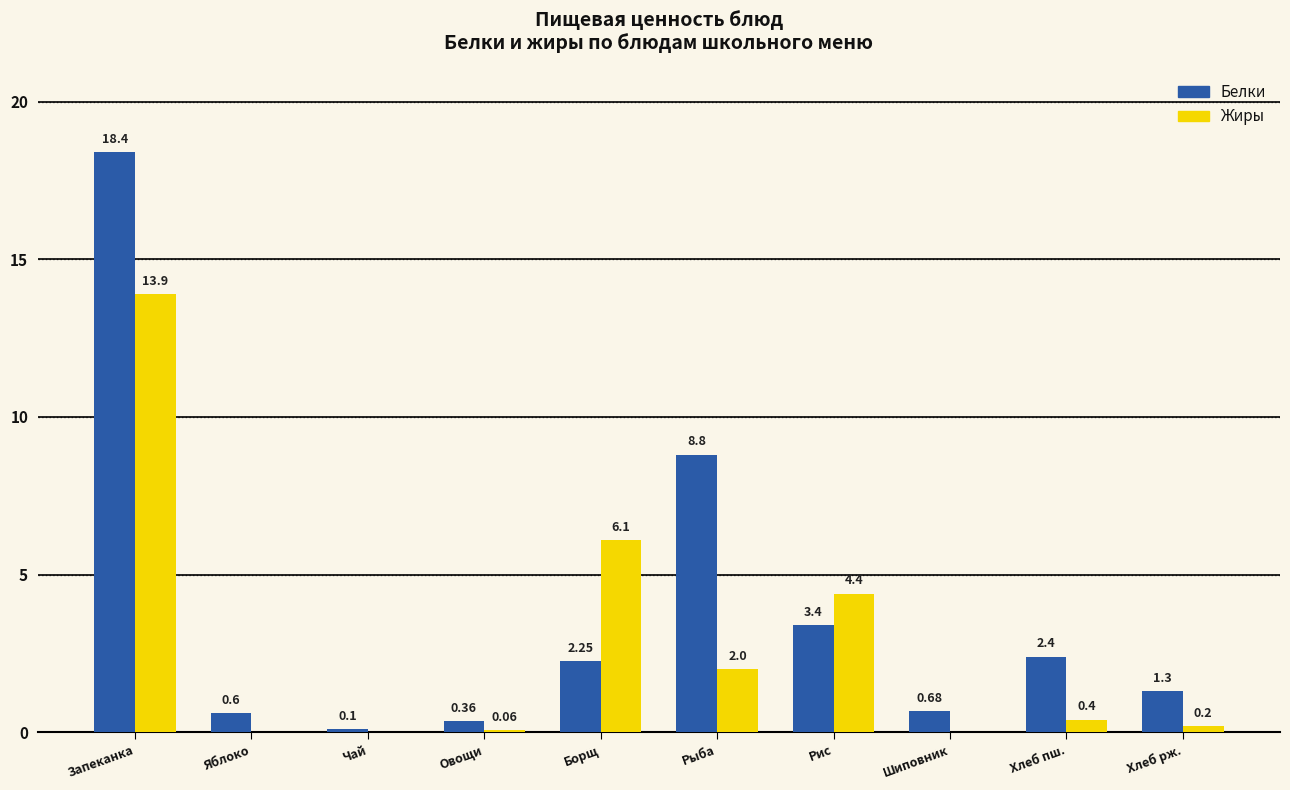

What is the sum of all Белки values?

38.3